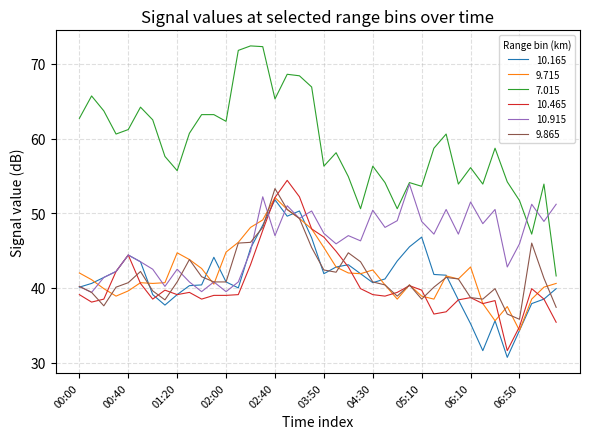

How many categories are shown in the chart?

40